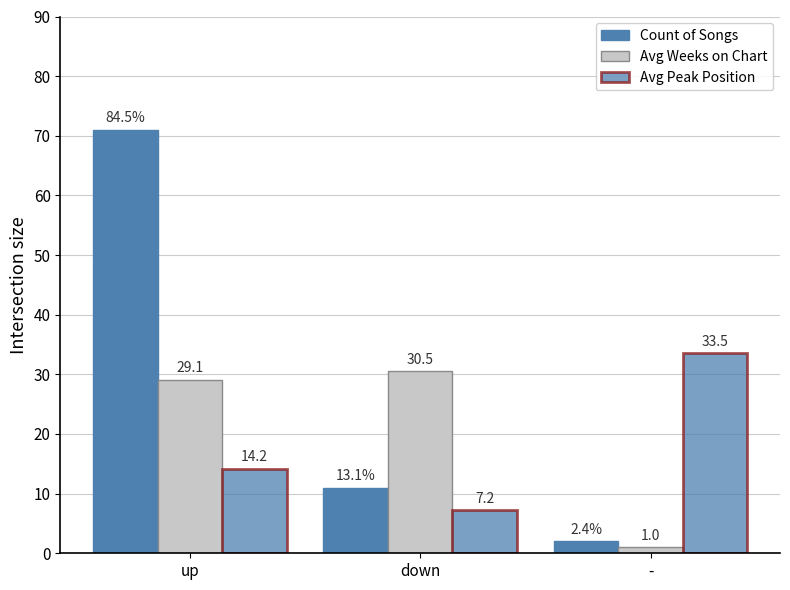

How many bars are there in total?

9